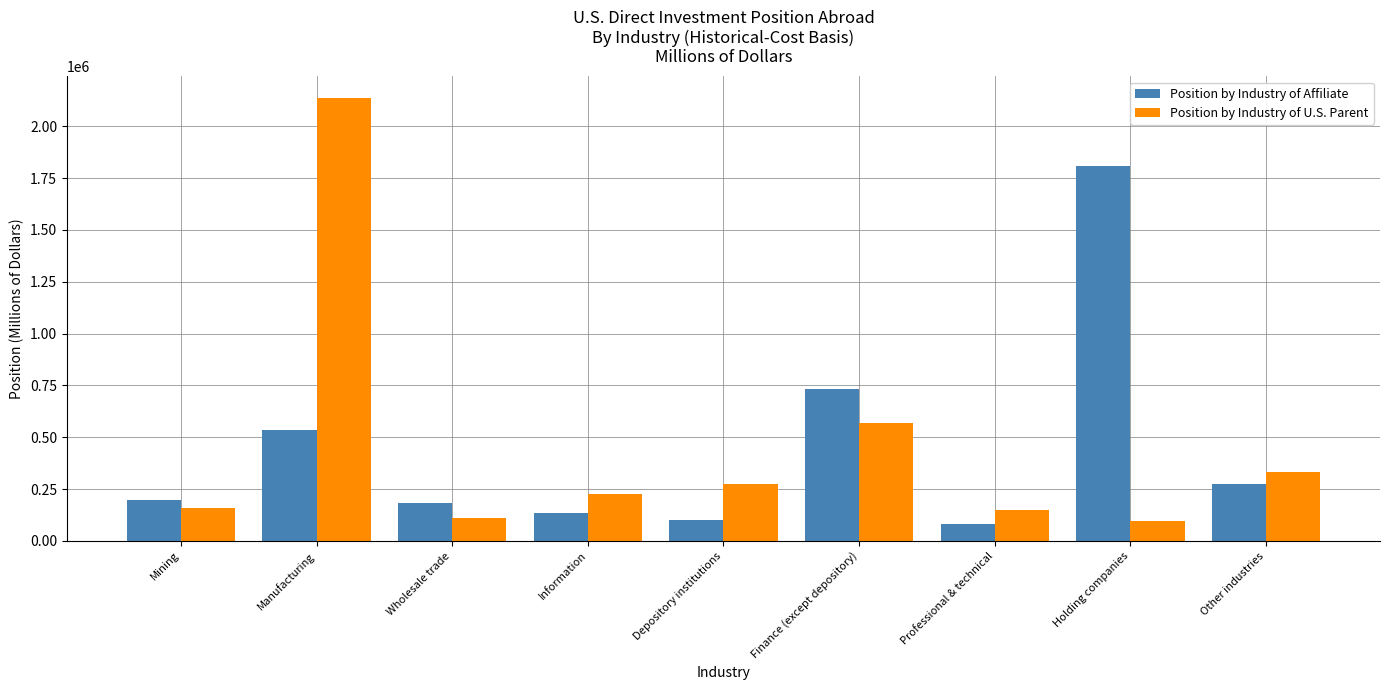

Is the value of Position by Industry of U.S. Parent at Other industries greater than the value of Position by Industry of Affiliate at Other industries?

Yes